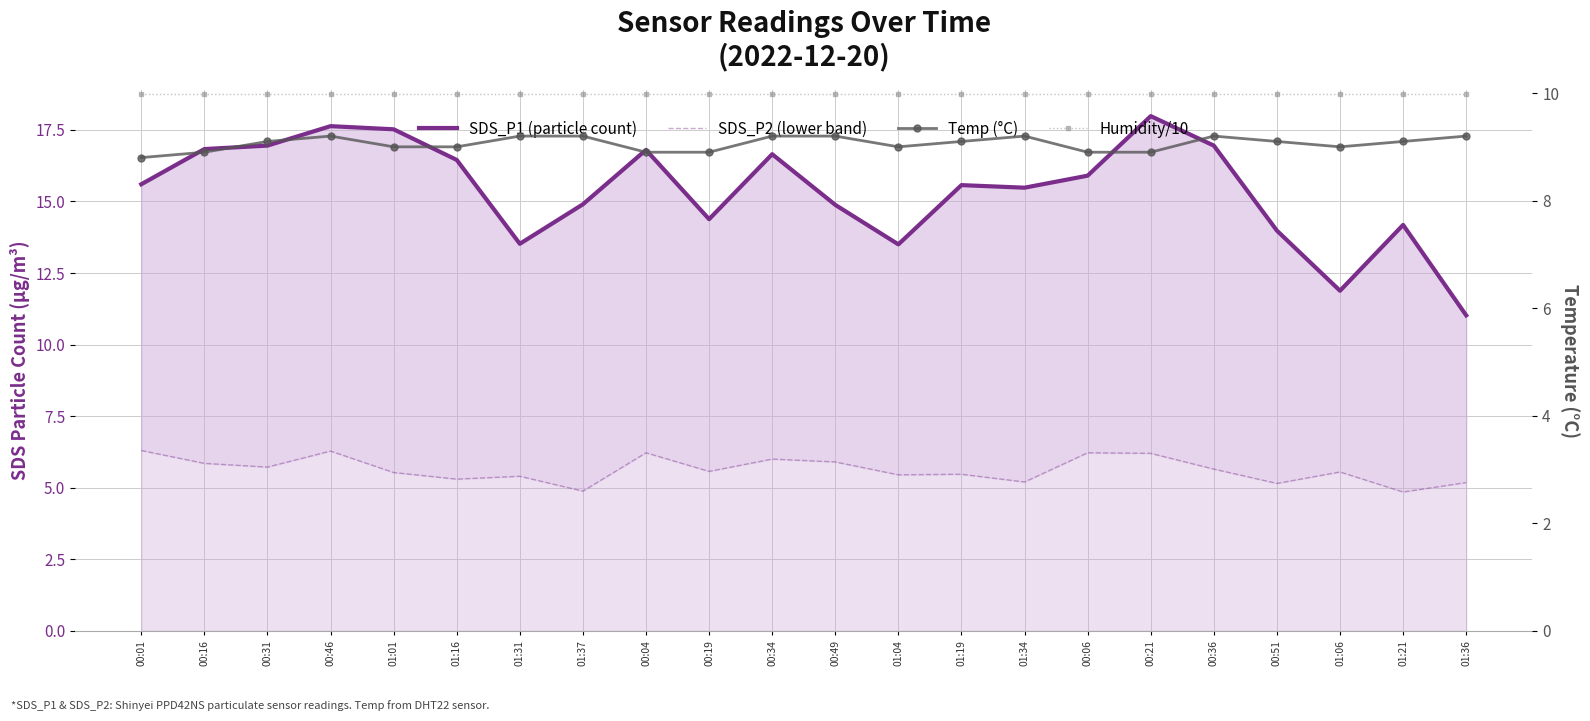

List the labels in order of Humidity/10 value, largest first.

00:01, 00:16, 00:31, 00:46, 01:01, 01:16, 01:31, 01:37, 00:04, 00:19, 00:34, 00:49, 01:04, 01:19, 01:34, 00:06, 00:21, 00:36, 00:51, 01:06, 01:21, 01:36